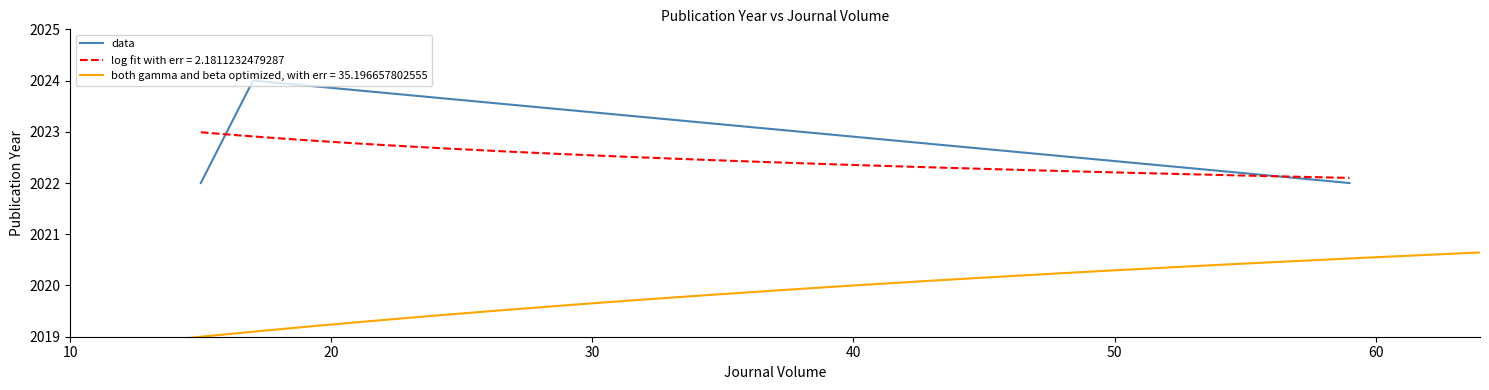

What is the minimum value for data?

2022